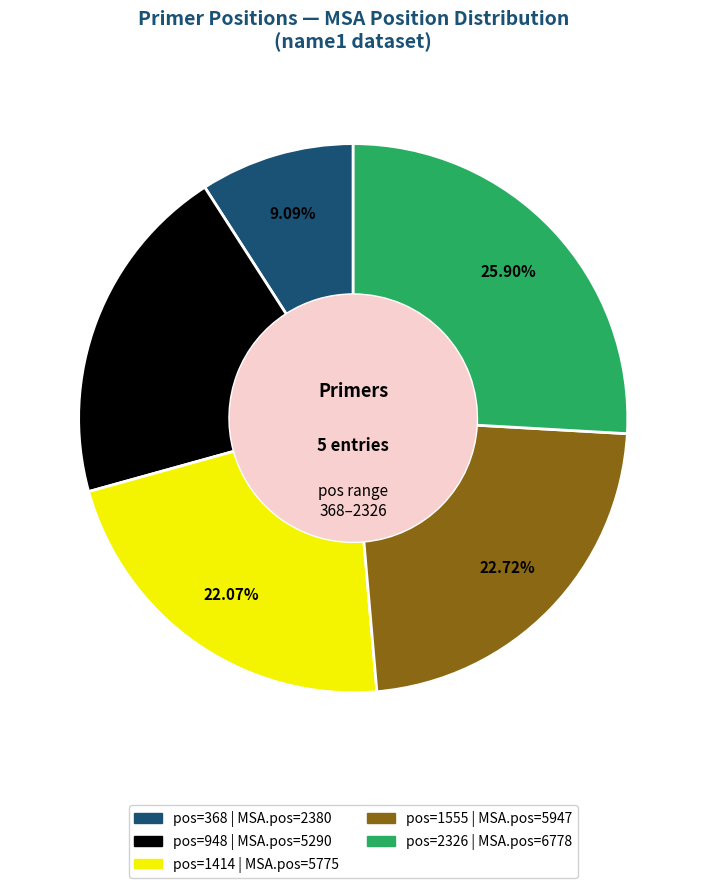

To the nearest percent, what is the difference between the largest and smallest slice percentages?

17%